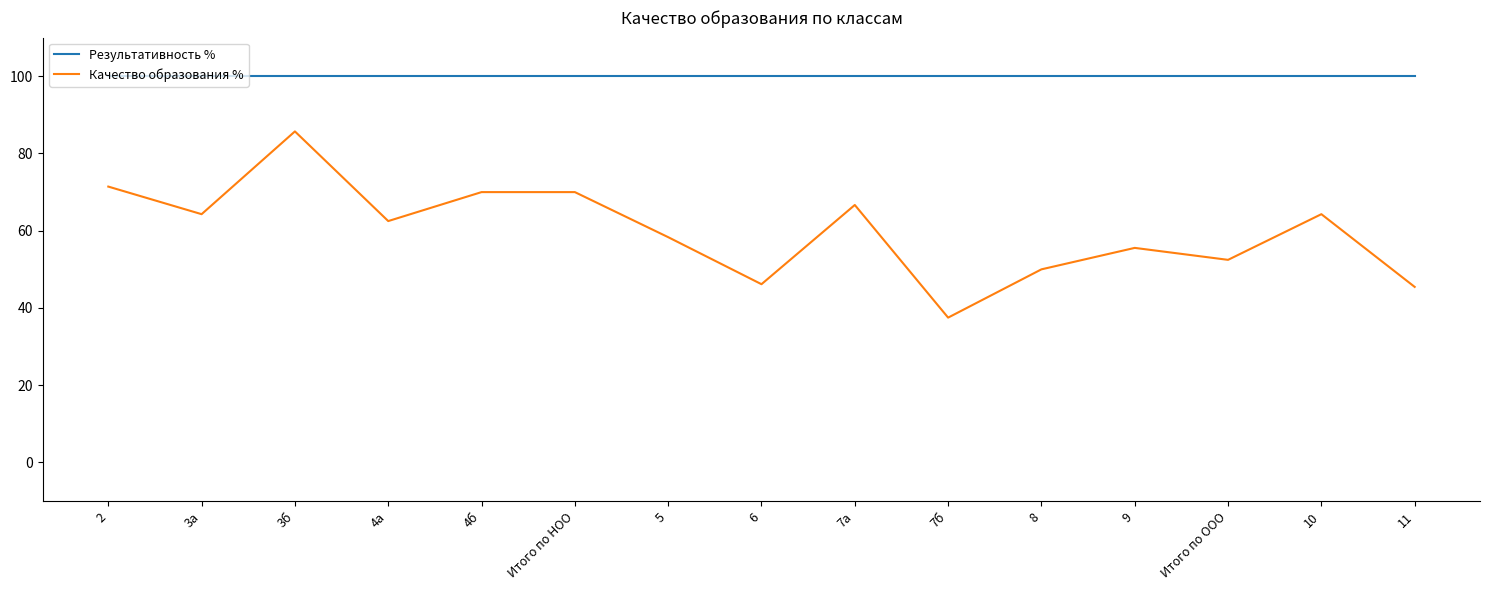

What are all the series names shown in the legend?

Результативность %, Качество образования %